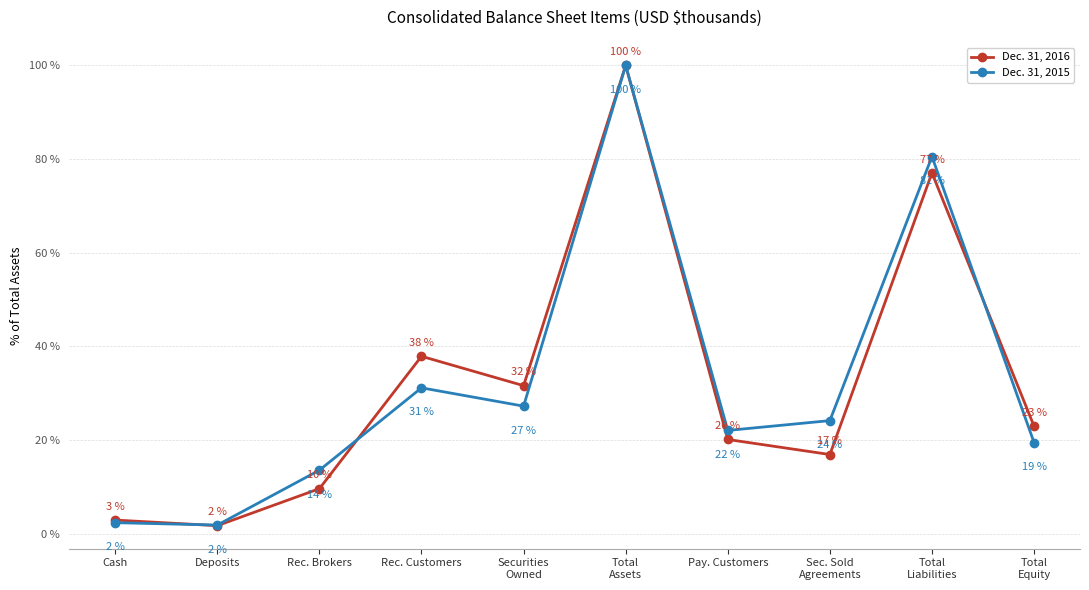

In Dec. 31, 2016, how many points are lower than both neighbors (excluding endpoints)?

3